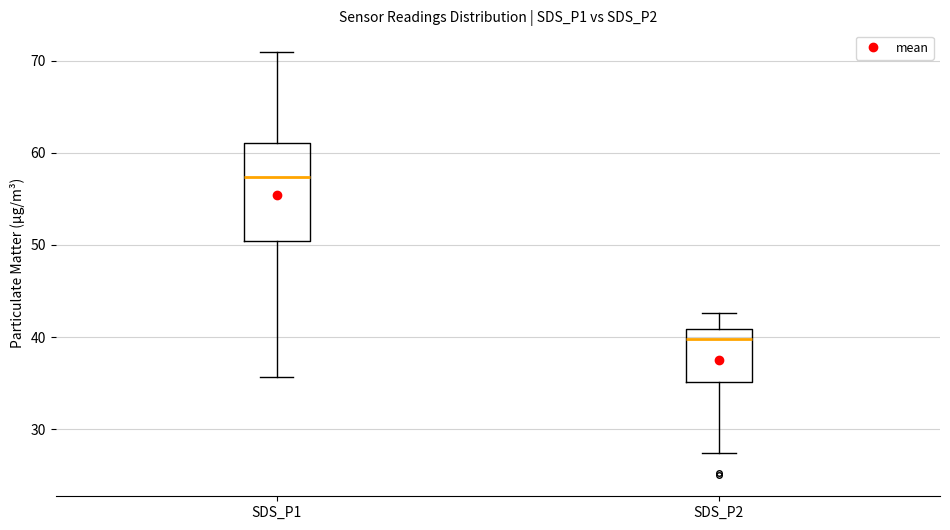

Where does the median line of the box for SDS_P2 sit on the y-axis? The values are not printed on the chart, so give them approximately, as read against the axis.

40